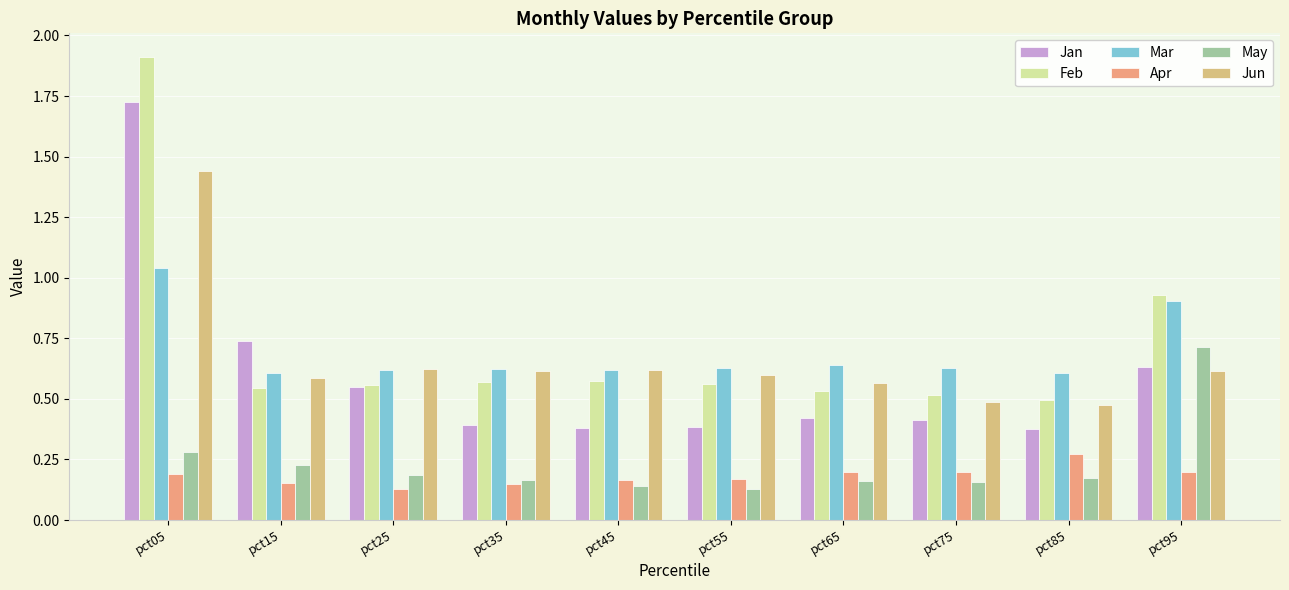

What is the maximum value shown in the chart?

1.9